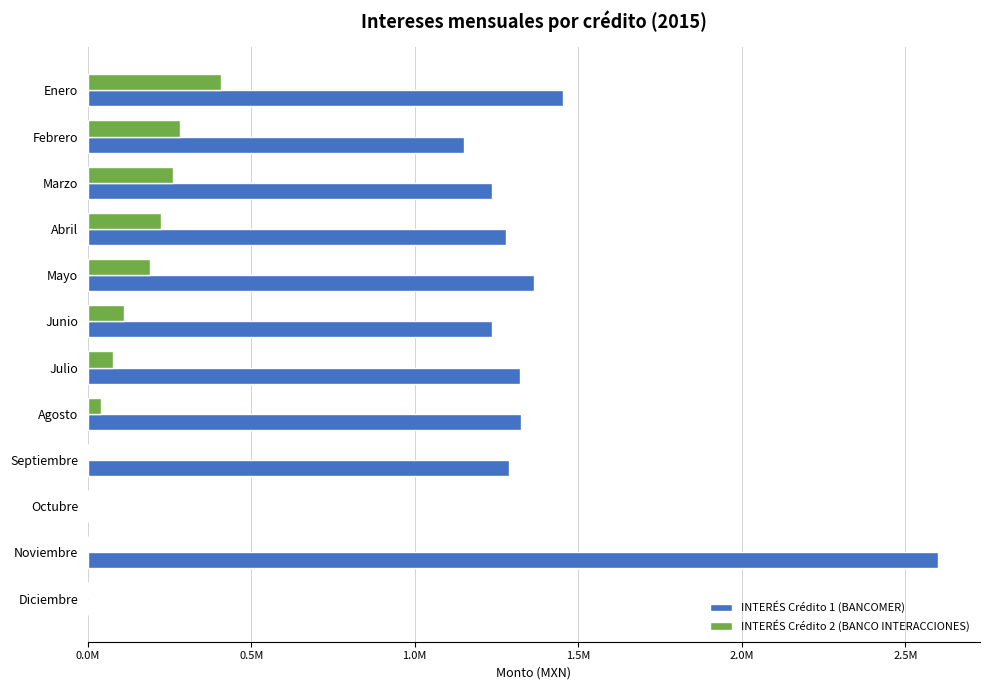

What are all the series names shown in the legend?

INTERÉS Crédito 1 (BANCOMER), INTERÉS Crédito 2 (BANCO INTERACCIONES)